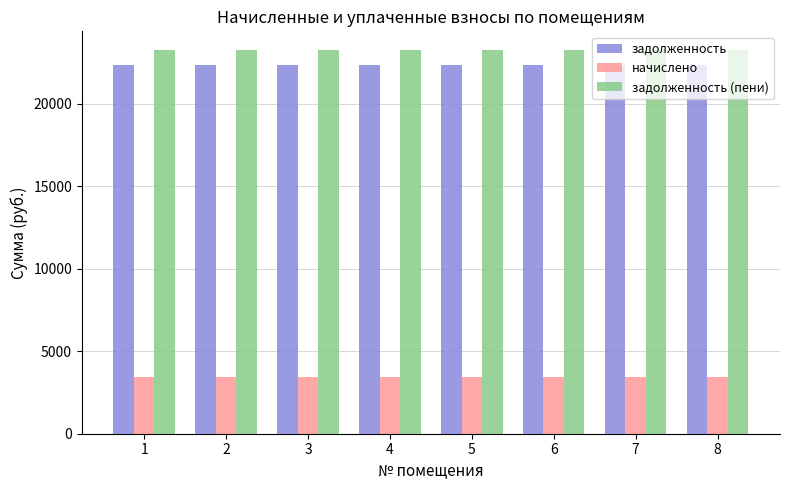

Reading left to right, what are all the values shown in this chart?

задолженность: 1=22351.7	2=22351.7	3=22351.7	4=22351.7	5=22351.7	6=22351.7	7=22351.7	8=22351.7
начислено: 1=3456.0	2=3456.0	3=3456.0	4=3456.0	5=3456.0	6=3456.0	7=3456.0	8=3456.0
задолженность (пени): 1=23215.7	2=23215.7	3=23215.7	4=23215.7	5=23215.7	6=23215.7	7=23215.7	8=23215.7